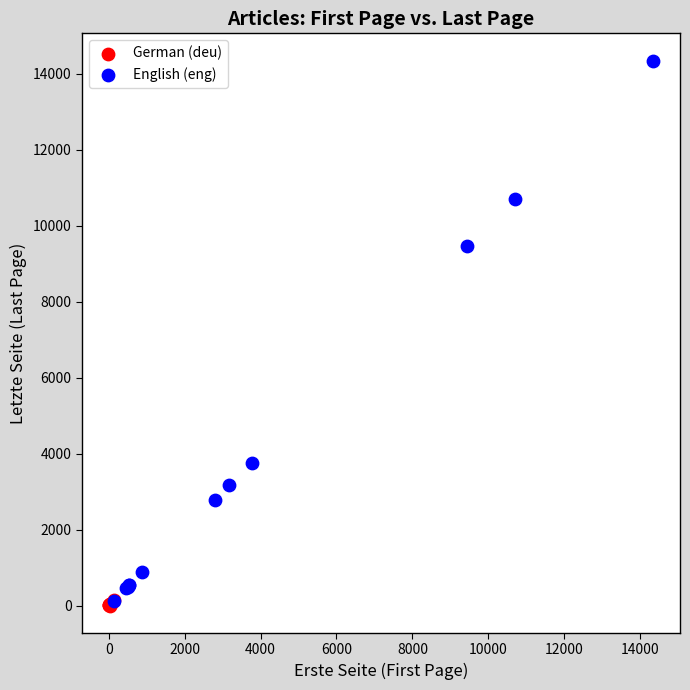

What are all the series names shown in the legend?

German (deu), English (eng)